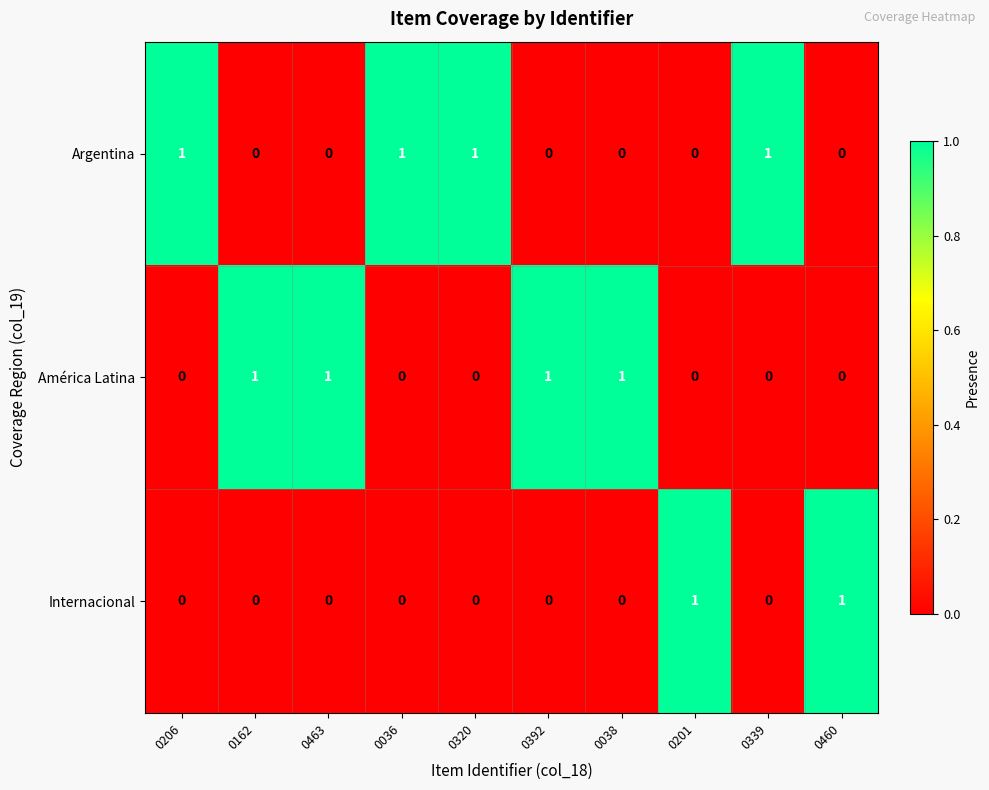

How many Argentina values are between 0 and 1?

10